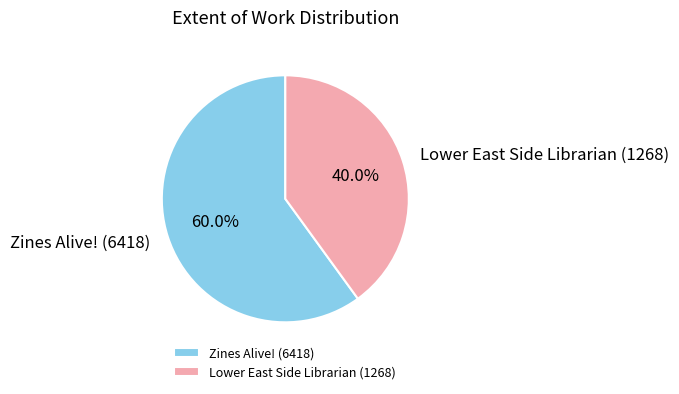

Which has a higher value, Lower East Side Librarian (1268) or Zines Alive! (6418)?

Zines Alive! (6418)